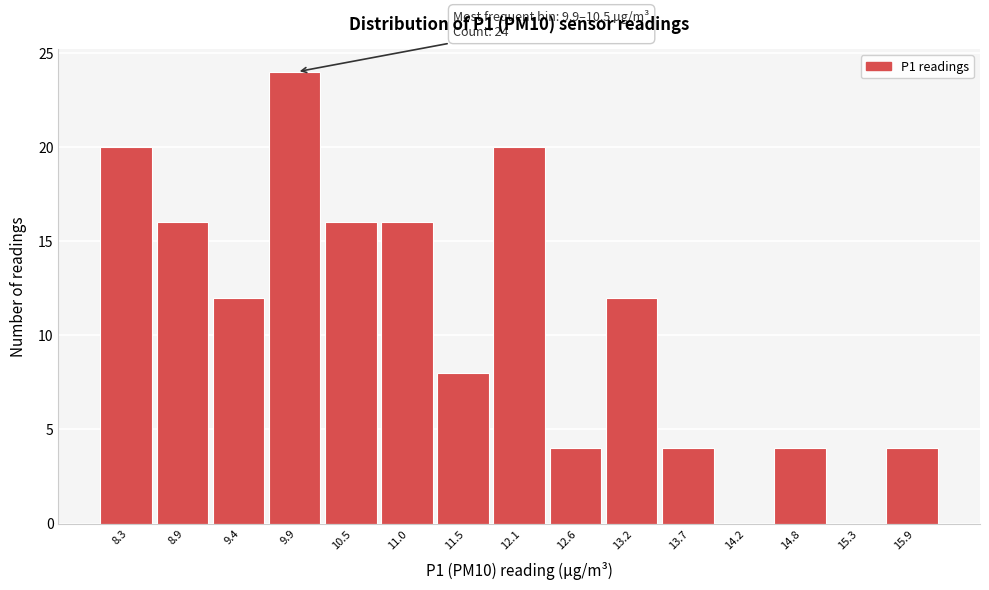

Reading left to right, what are all the values shown in this chart?

8.3=20	8.9=16	9.4=12	9.9=24	10.5=16	11.0=16	11.5=8	12.1=20	12.6=4	13.2=12	13.7=4	14.2=0	14.8=4	15.3=0	15.9=4